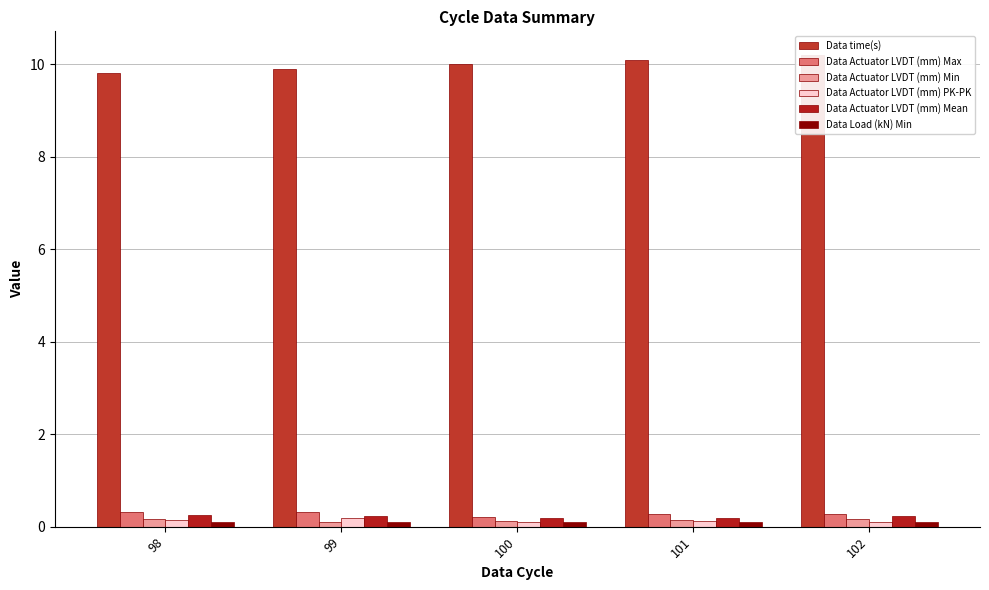

Which series changed the most between 99 and 100?

Data Actuator LVDT (mm) PK-PK